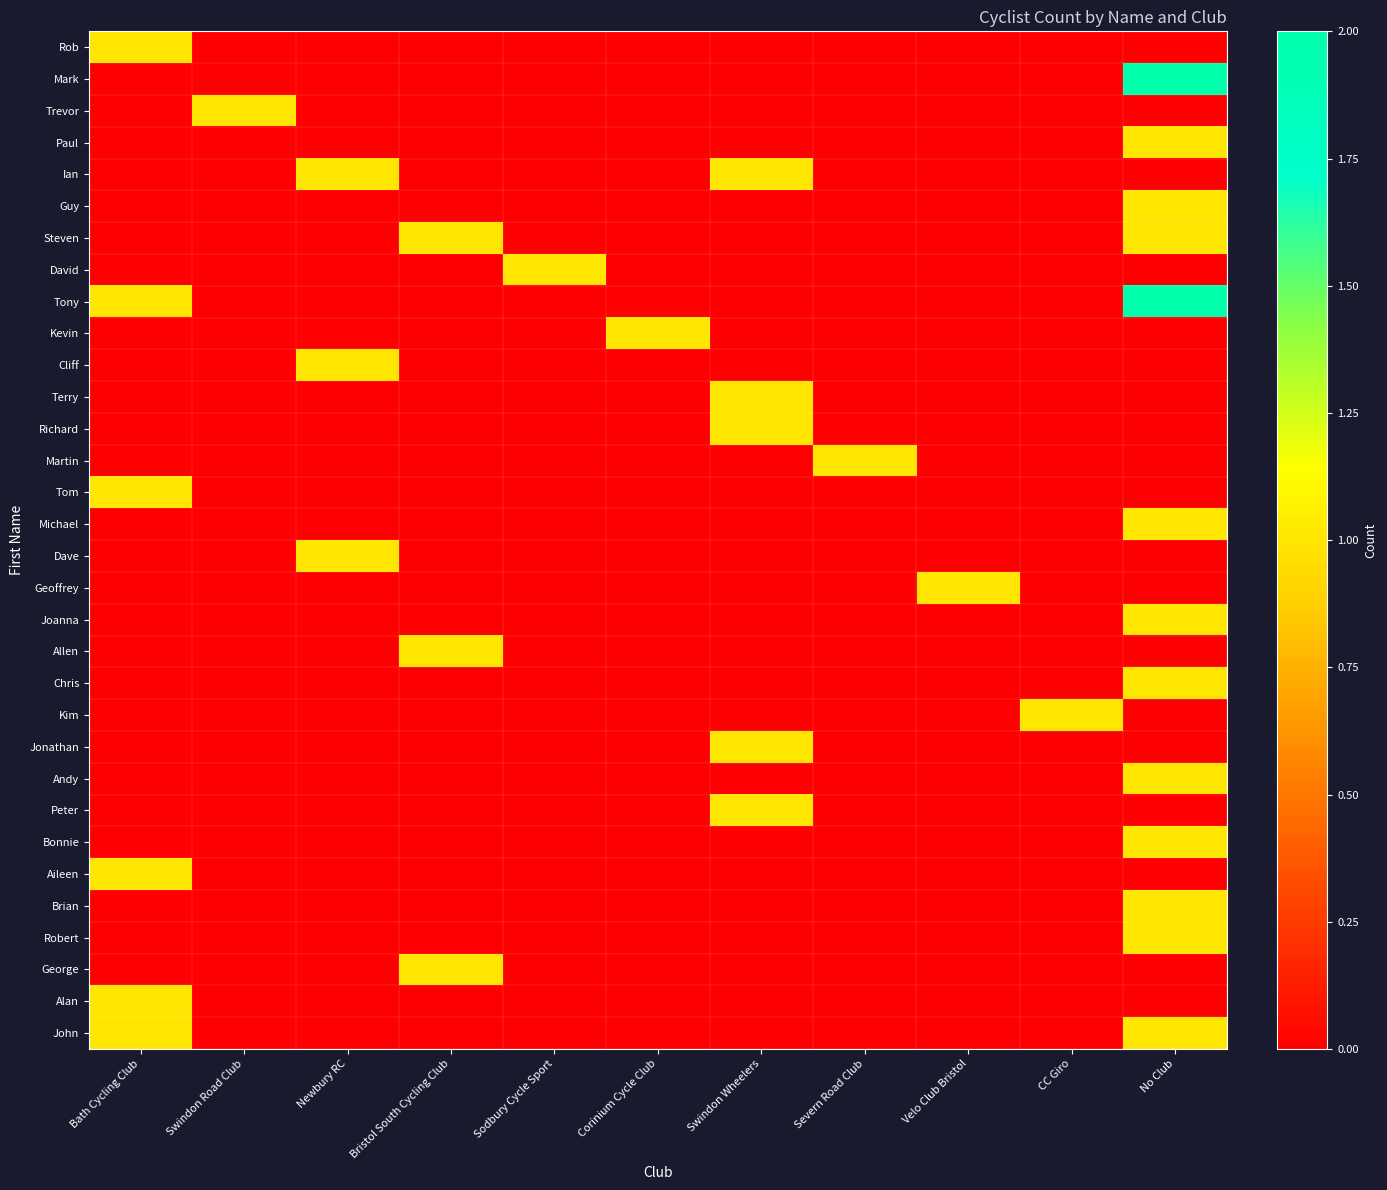

Between CC Giro and Velo Club Bristol, which is larger?

CC Giro